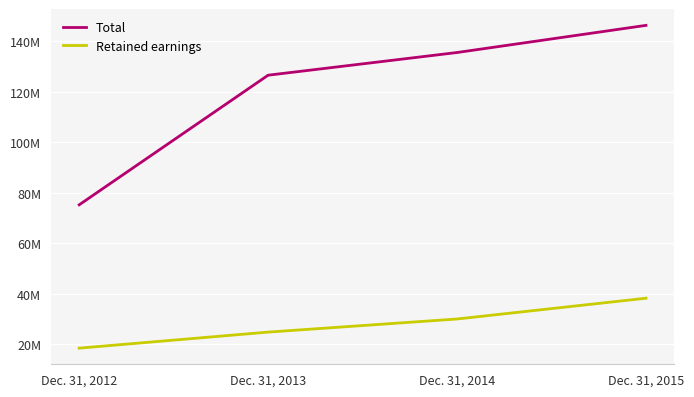

What are all the series names shown in the legend?

Total, Retained earnings